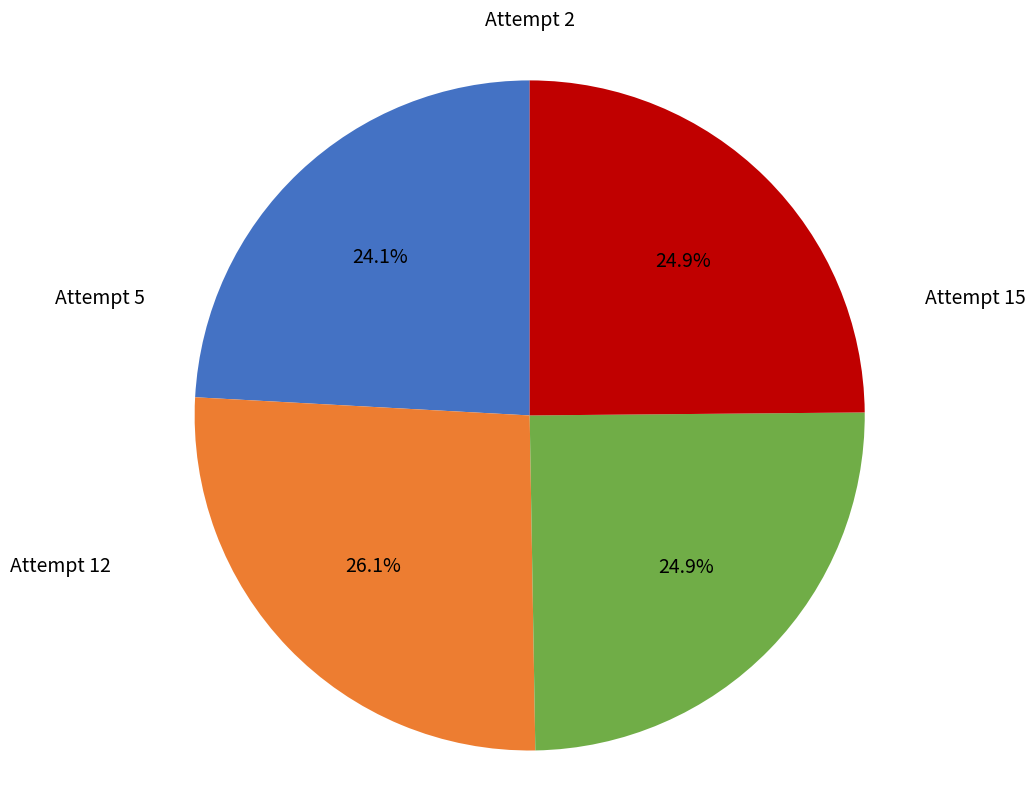

To the nearest percent, what portion does Attempt 15 represent?

24%